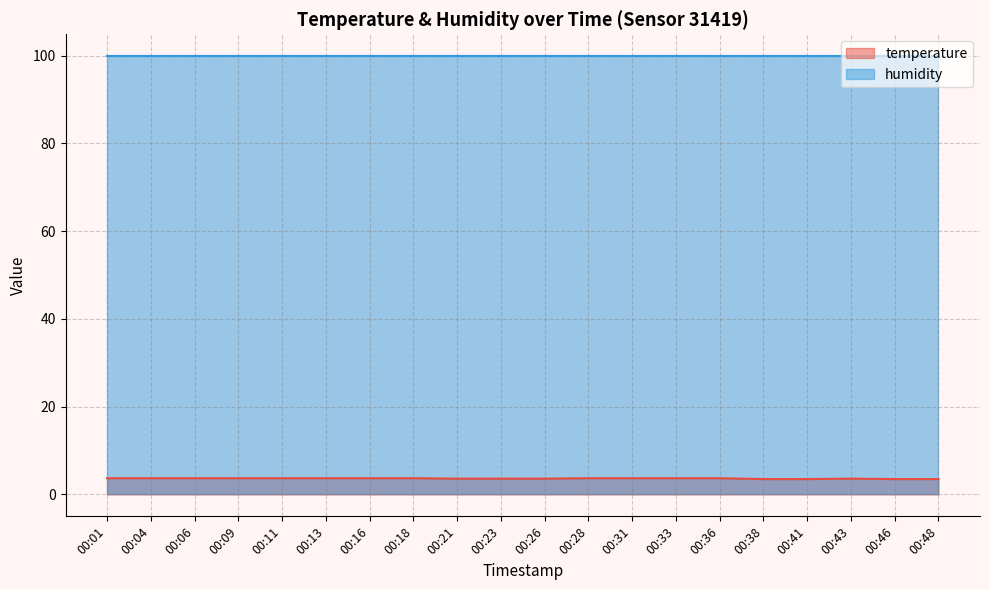

List the labels in order of value, largest first.

00:01, 00:04, 00:06, 00:09, 00:11, 00:13, 00:16, 00:18, 00:28, 00:31, 00:33, 00:36, 00:21, 00:23, 00:26, 00:43, 00:38, 00:41, 00:46, 00:48